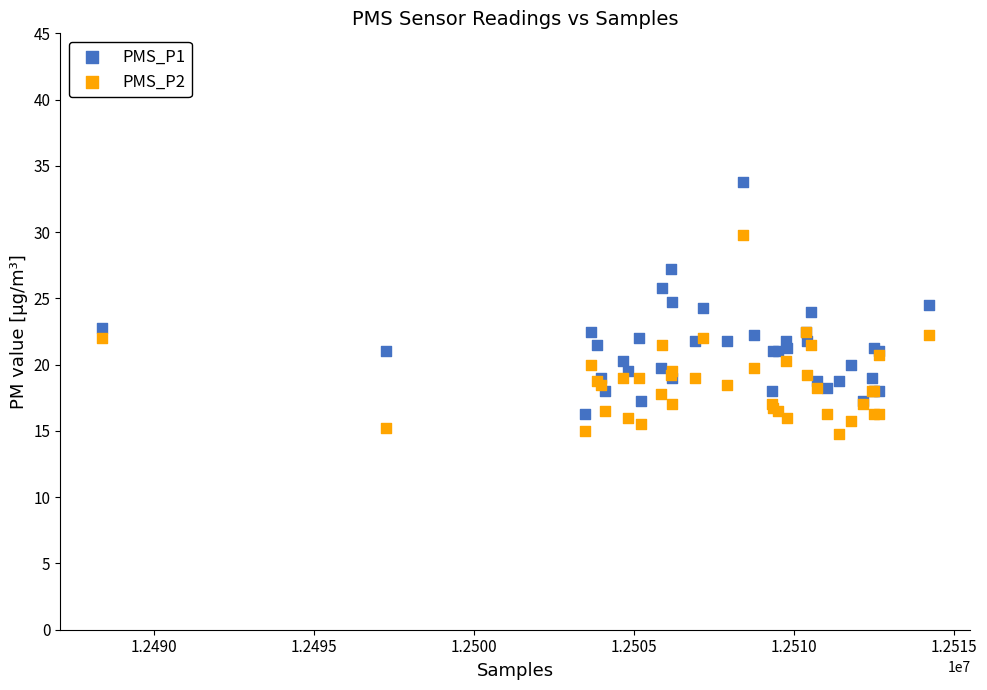

Which series reaches the maximum Y coordinate?

PMS_P1